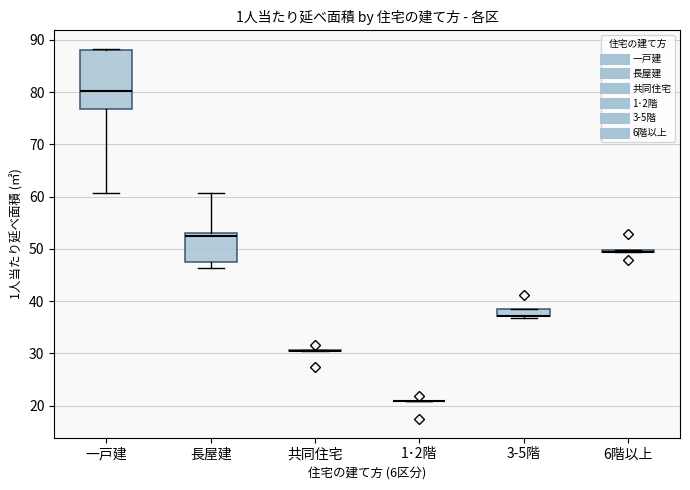

Which box is the tallest, from its lower edge to its upper edge?

一戸建